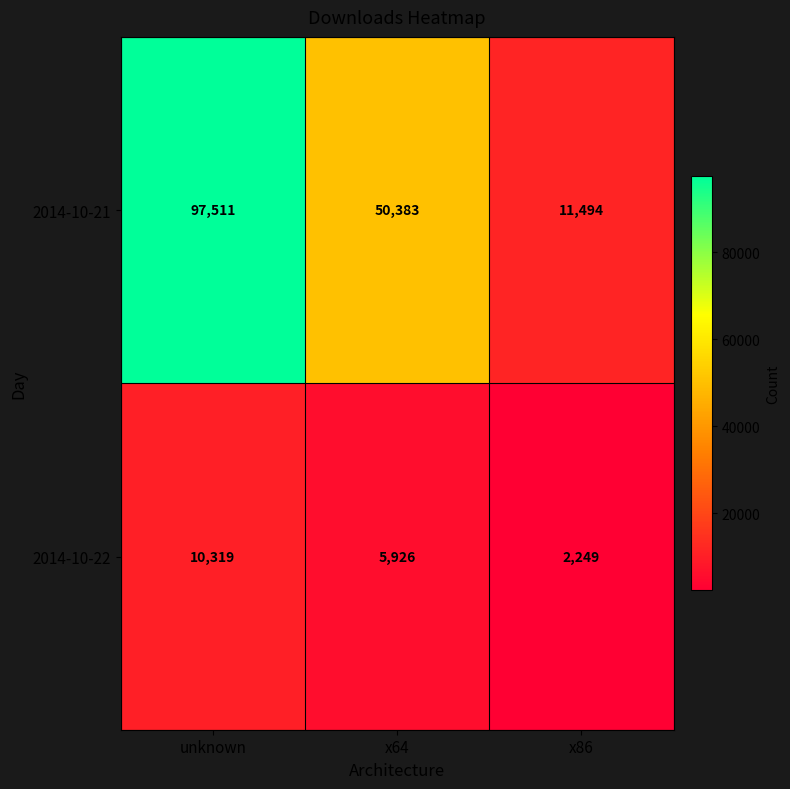

How many data points in 2014-10-21 are less than 50383?

1